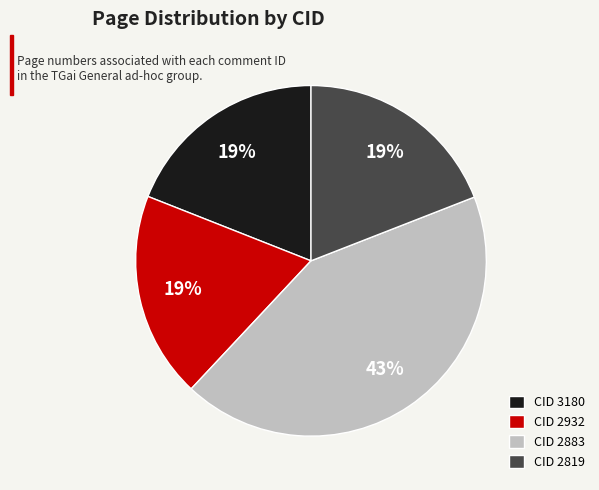

Which has a higher value, CID 2883 or CID 3180?

CID 2883